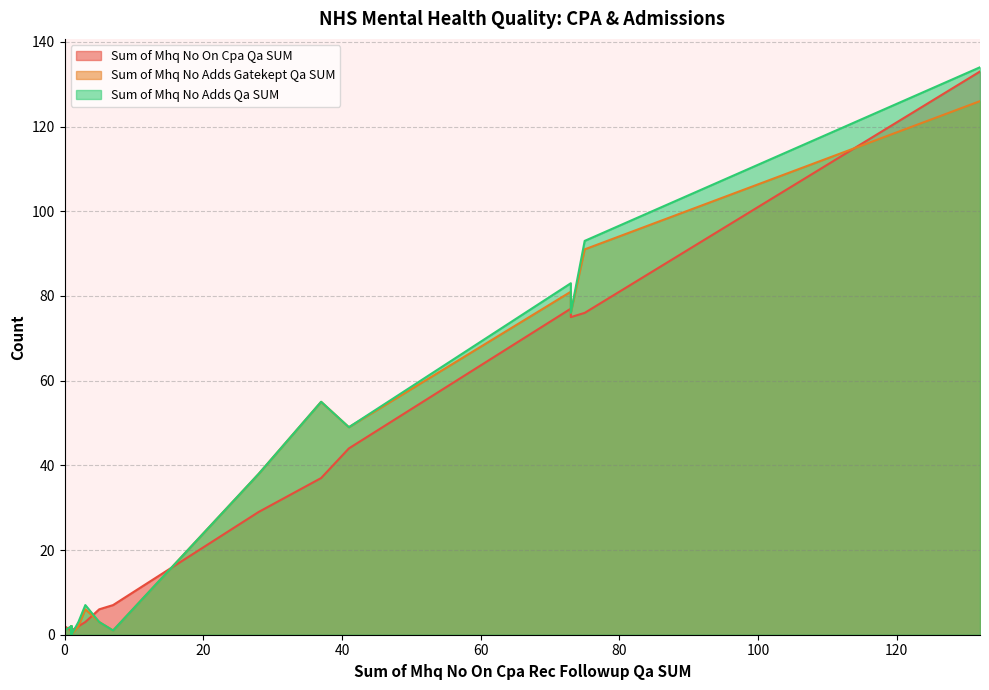

List the series in order of their overall mean, highest first.

Sum of Mhq No Adds Qa SUM, Sum of Mhq No Adds Gatekept Qa SUM, Sum of Mhq No On Cpa Qa SUM